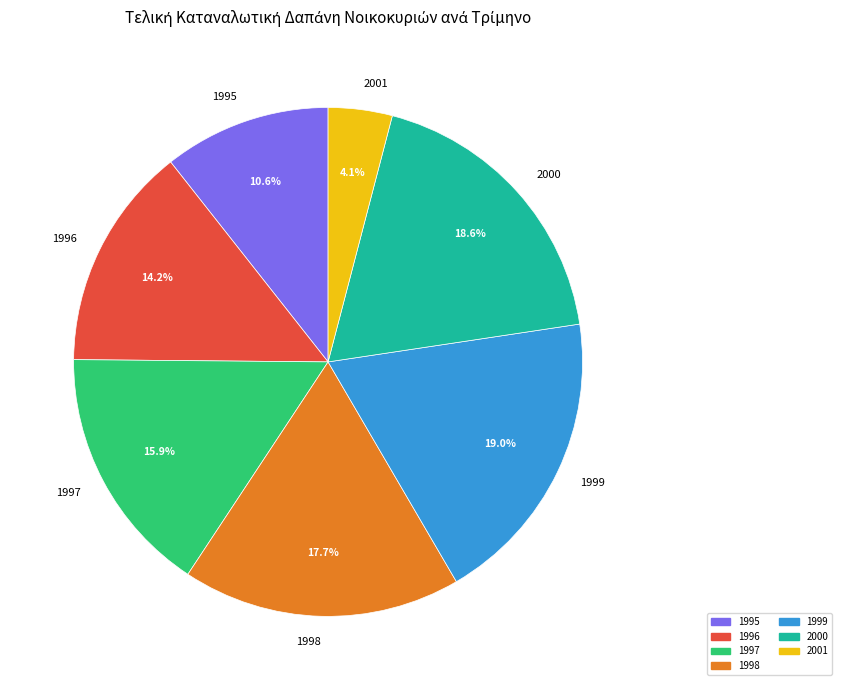

Is there any slice that represents more than half of the pie?

No